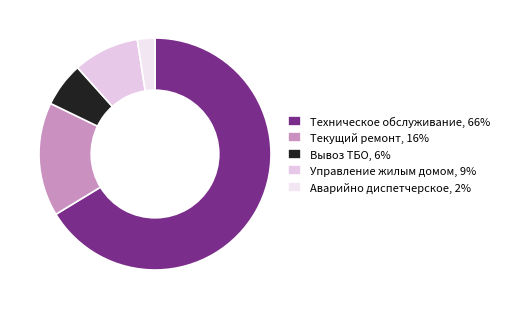

To the nearest percent, what is the average slice percentage?

20%